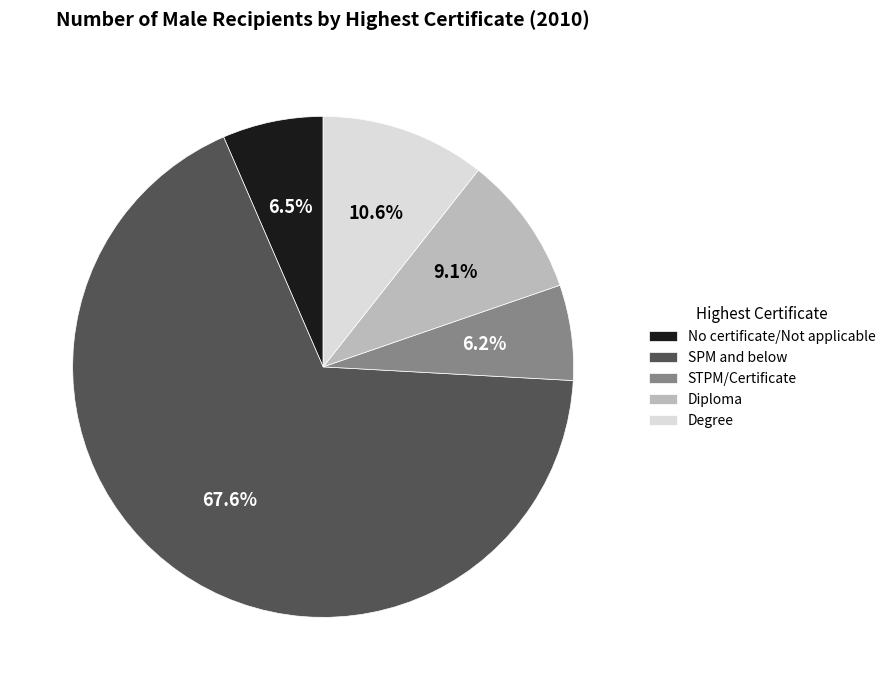

To the nearest percent, what portion does Diploma represent?

9%